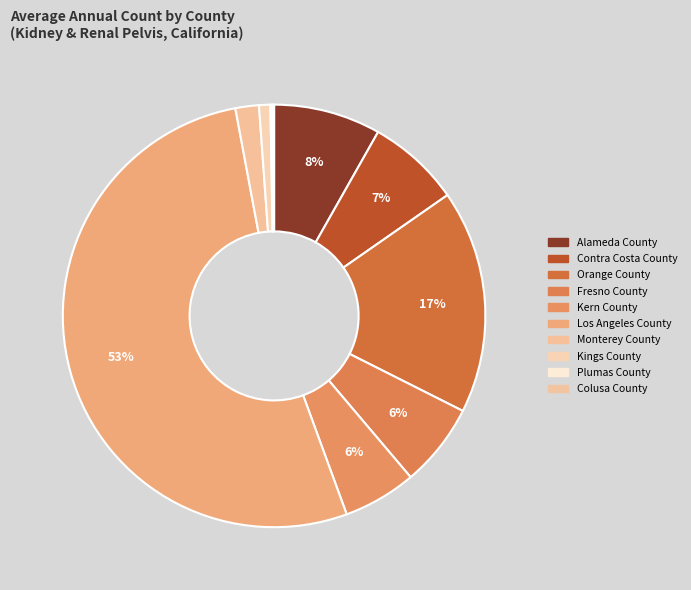

To the nearest percent, what is the difference between the largest and smallest slice percentages?

53%